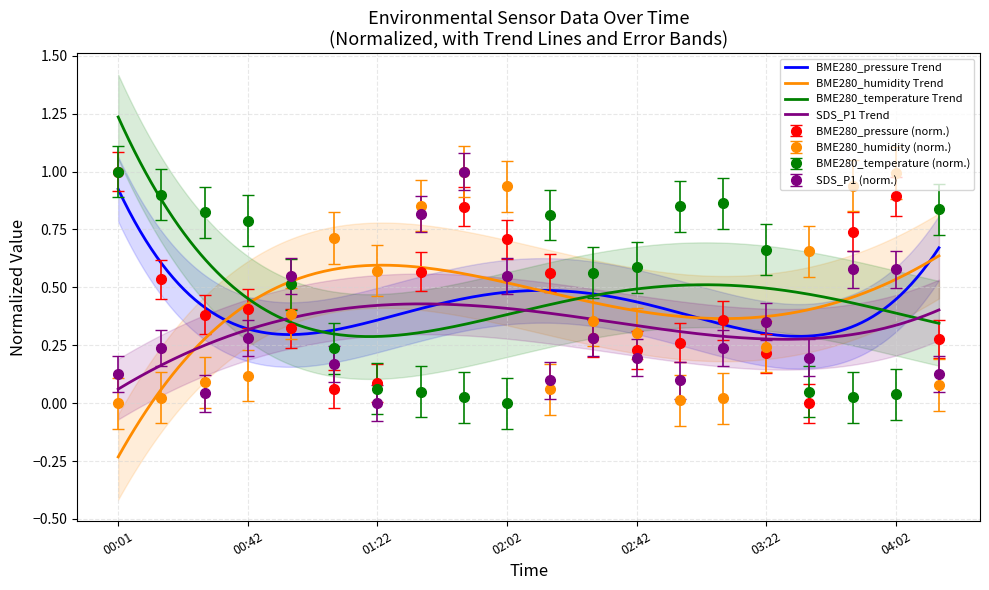

Which category has the lowest value across all series?

03:36